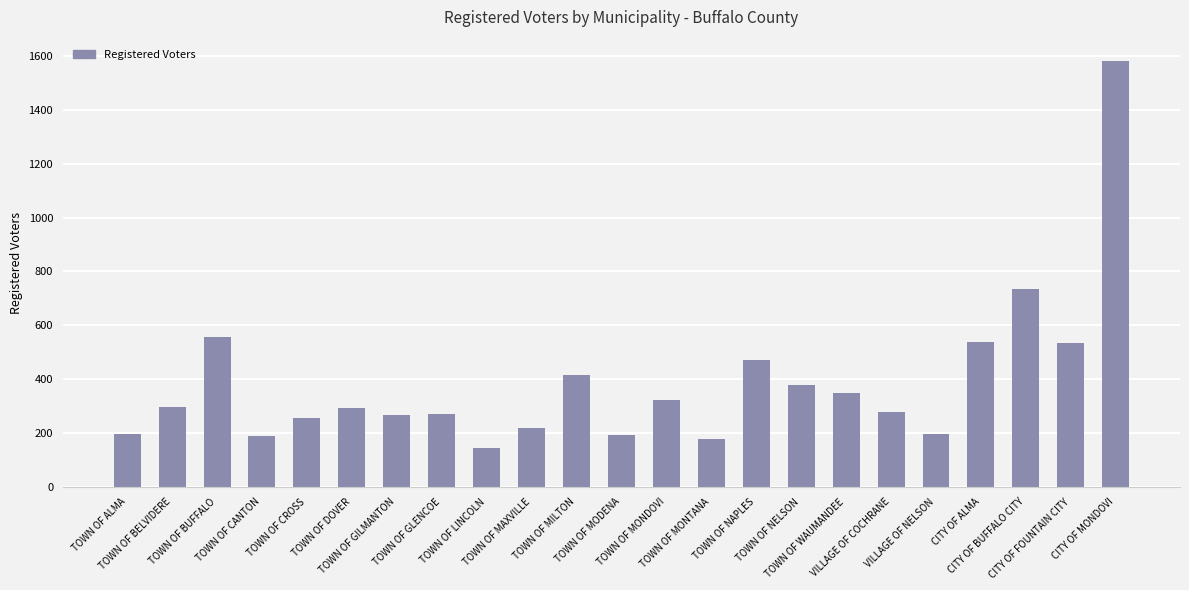

What is the minimum value shown in the chart?

146